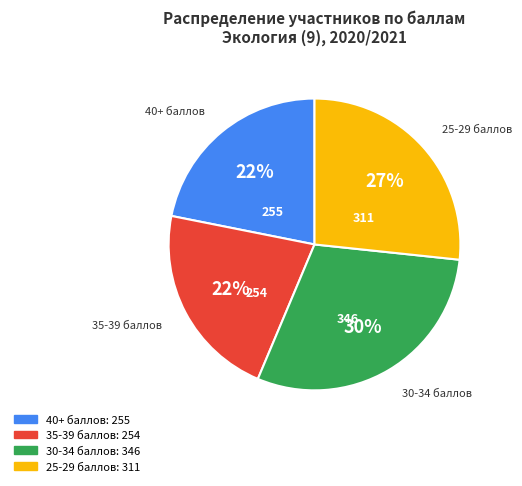

To the nearest percent, what portion does 40+ баллов represent?

22%